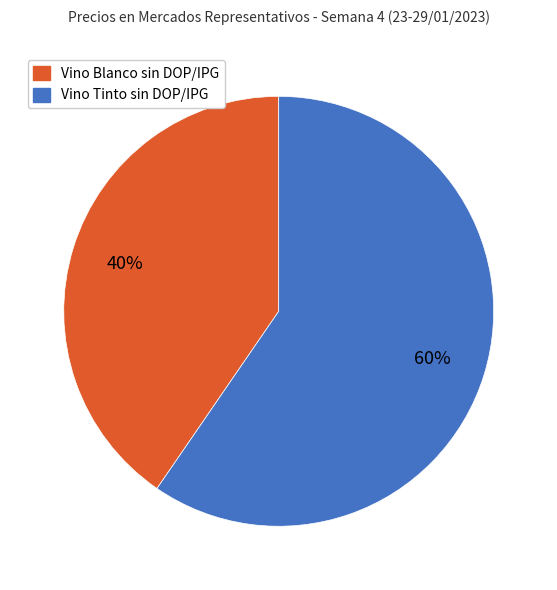

What is the majority slice?

Vino Tinto sin DOP/IPG